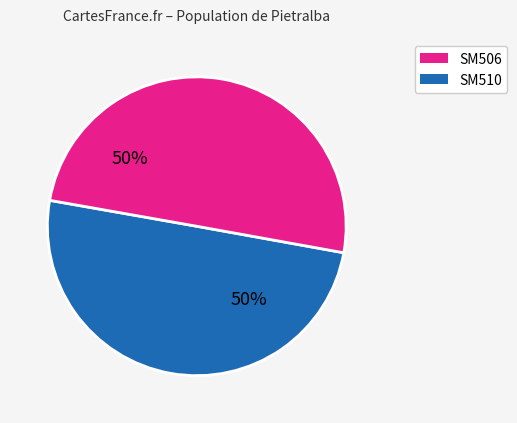

To the nearest percent, what is the average slice percentage?

50%